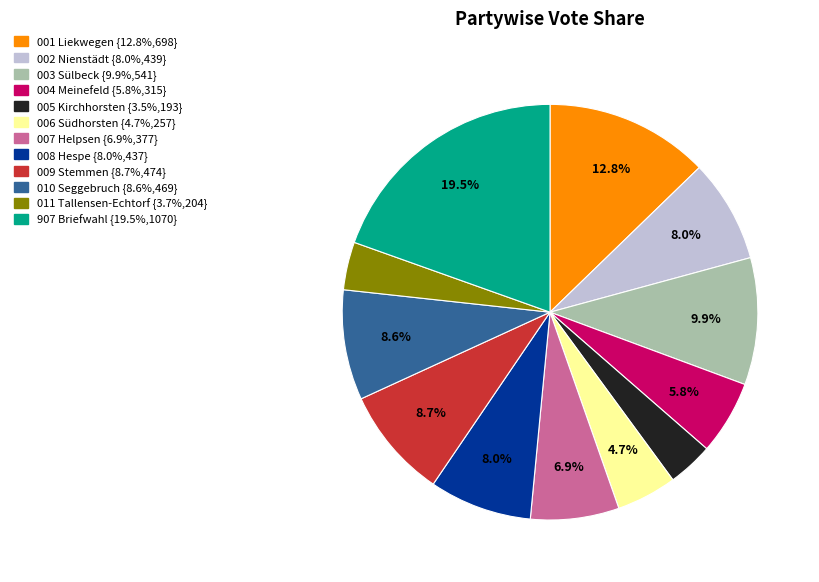

Do 002 Nienstädt and 008 Hespe together represent more than half of the pie?

No